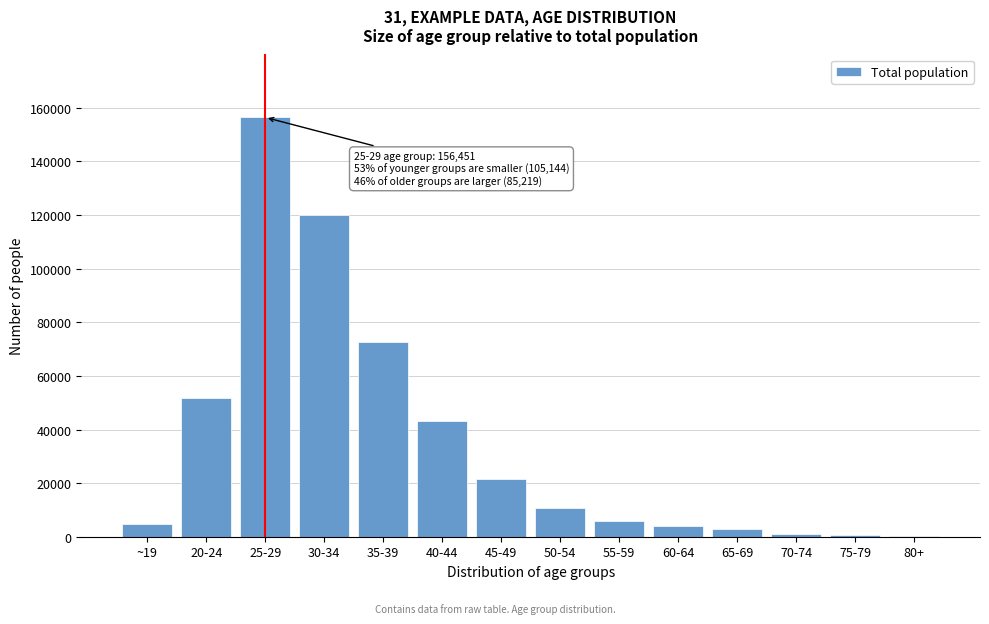

Which category has the highest value across all series?

25-29